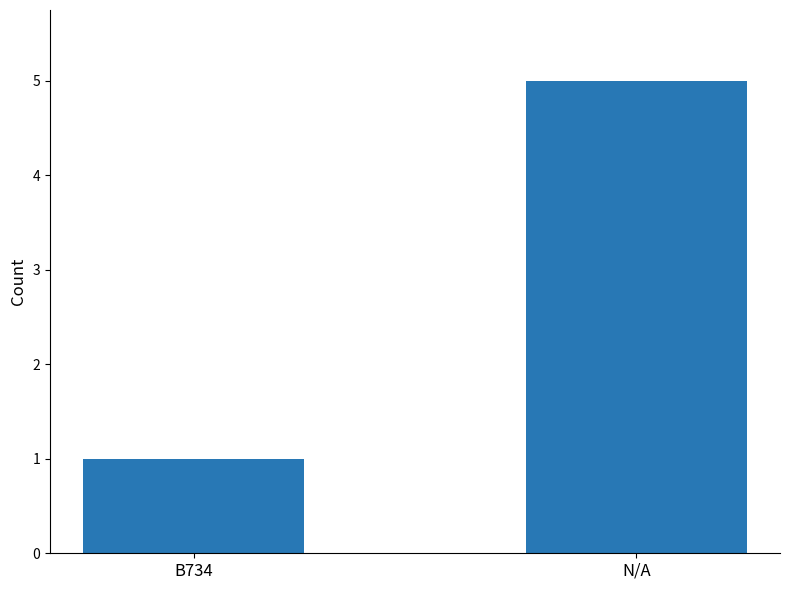

What is the value of the 1st bar from the left?

1